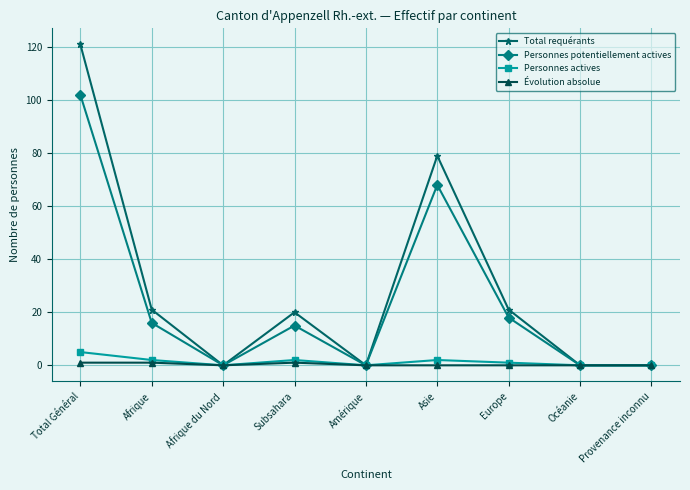

The value of Personnes potentiellement actives at Total Général is 102. True or false?

True